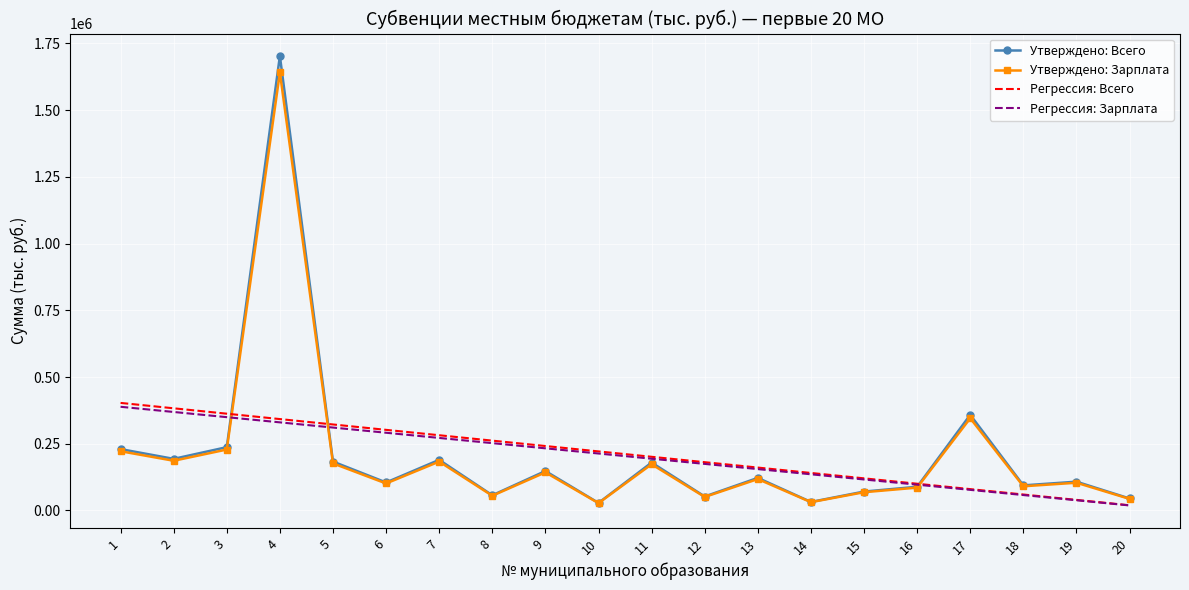

What is the average value of the Регрессия: Всего series?

211266.6